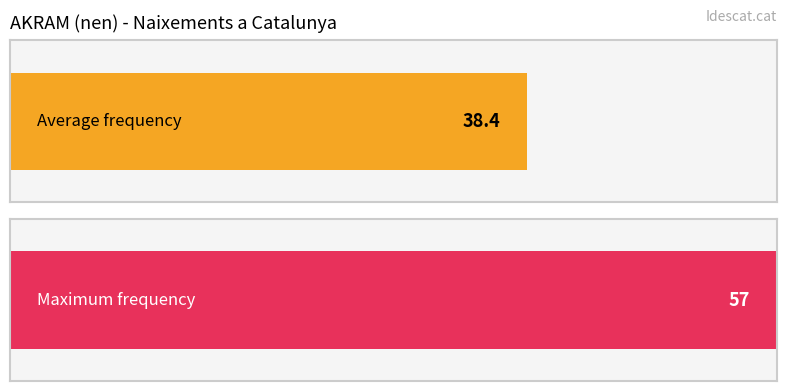

Is it true that the value at 2002 is 5?

False